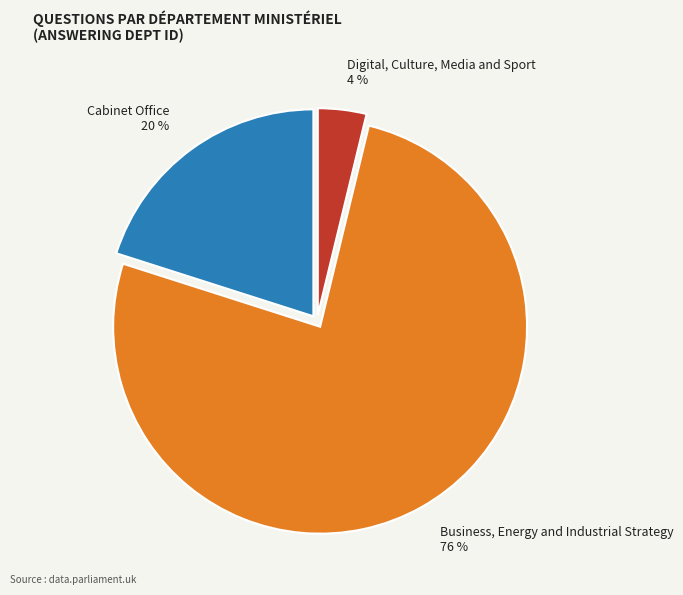

What is the largest slice in the pie chart?

Business, Energy and Industrial Strategy